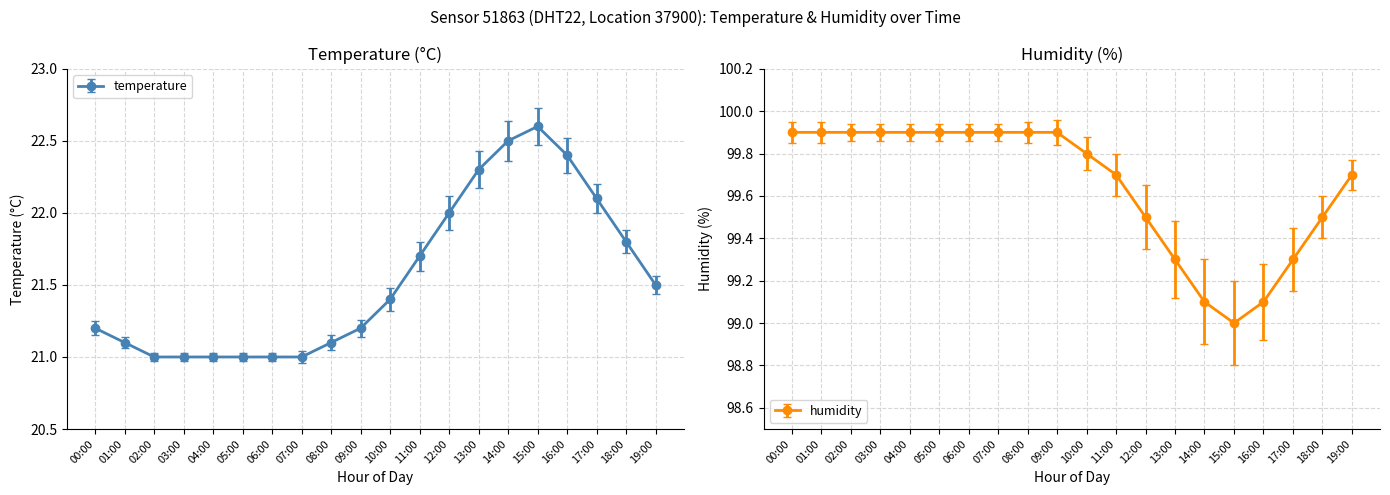

Rank the series by their maximum value, from lowest to highest.

temperature, humidity